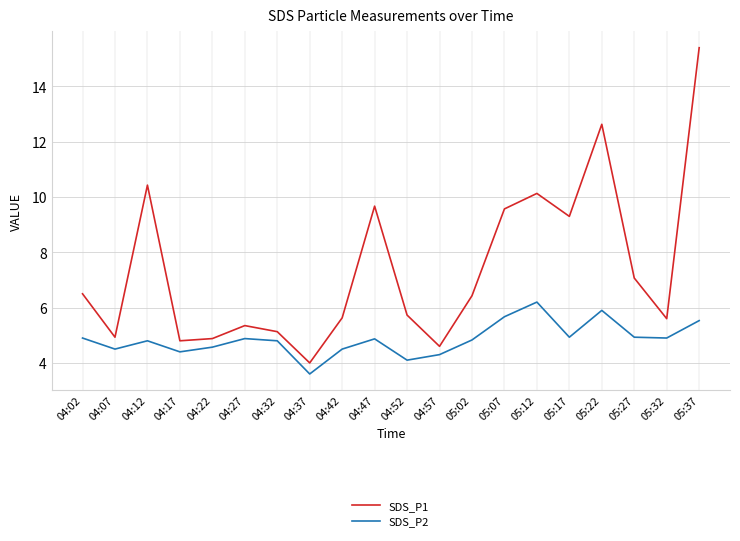

How many values in the SDS_P1 series are below 6?

10